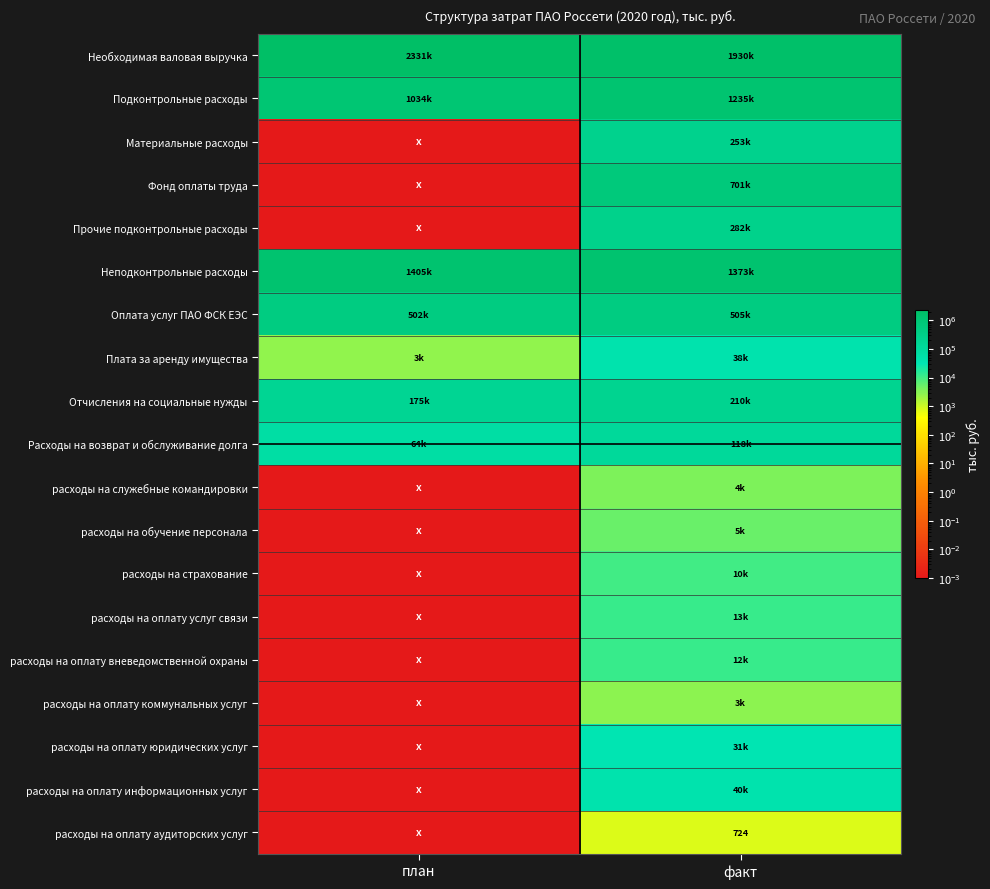

How many data points in Расходы на возврат и обслуживание долга are less than 118093?

1